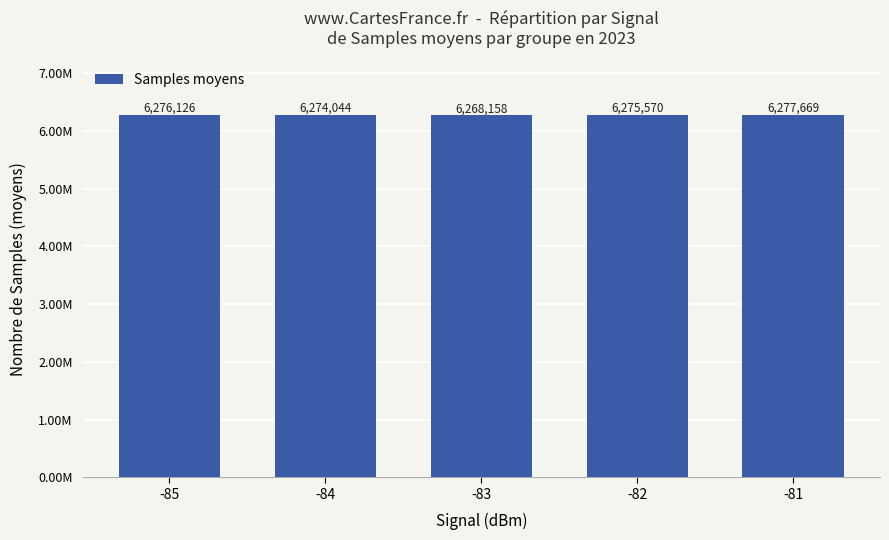

Reading left to right, extract all data points from this chart.

6276126	6274044	6268158	6275570	6277669